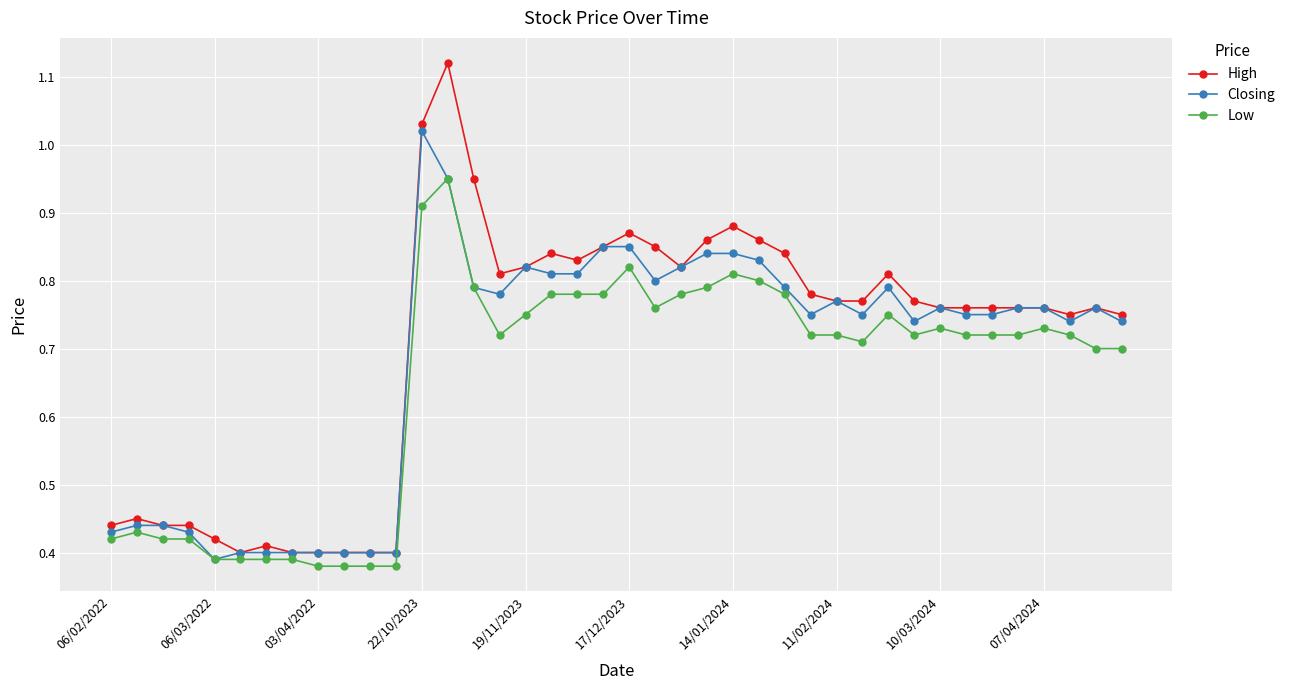

At how many categories does at least one series exceed 0?

40